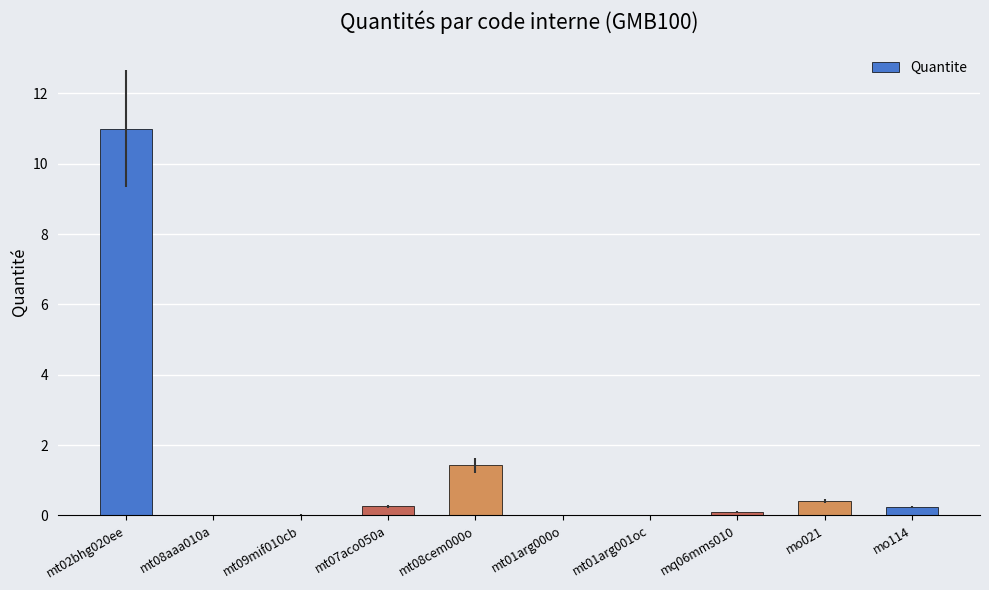

At which label is the value closest to 5?

mt08cem000o